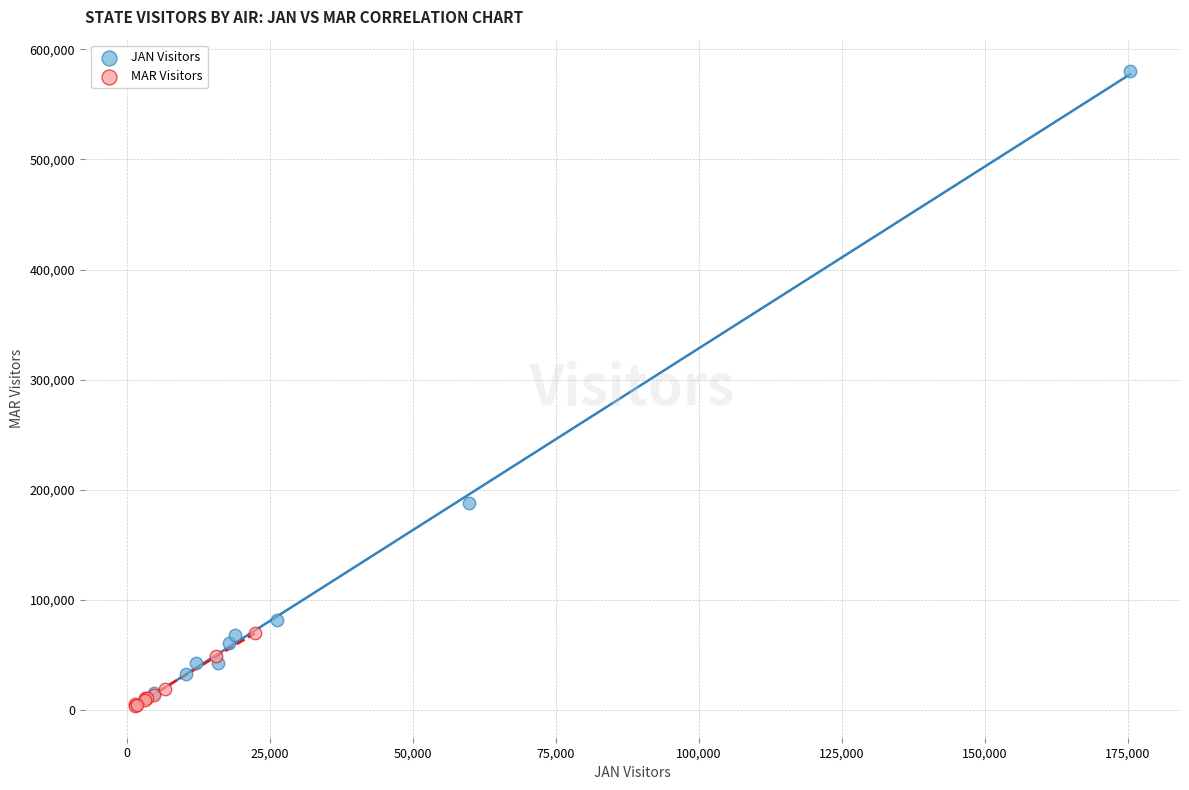

Which series has the largest Y range (max minus min)?

JAN Visitors